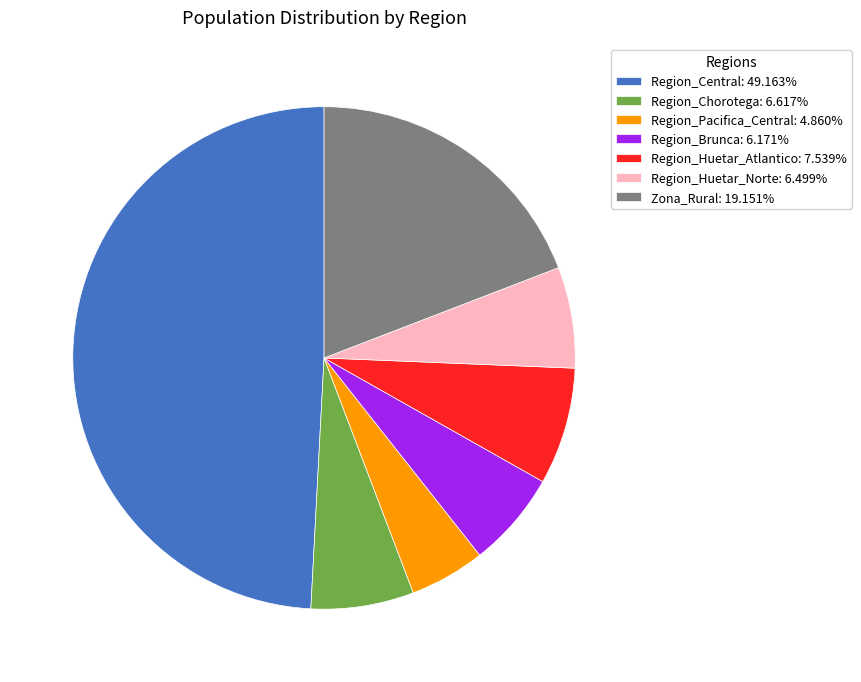

Is it true that Region_Brunca is 1% of the pie?

False